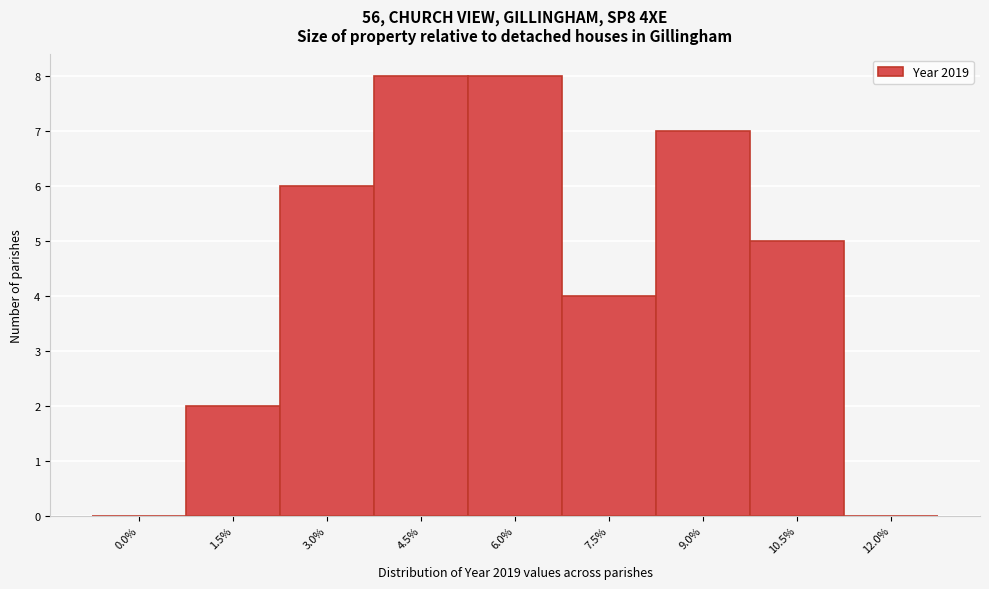

Reading left to right, what are all the values shown in this chart?

0.0%=0	1.5%=2	3.0%=6	4.5%=8	6.0%=8	7.5%=4	9.0%=7	10.5%=5	12.0%=0